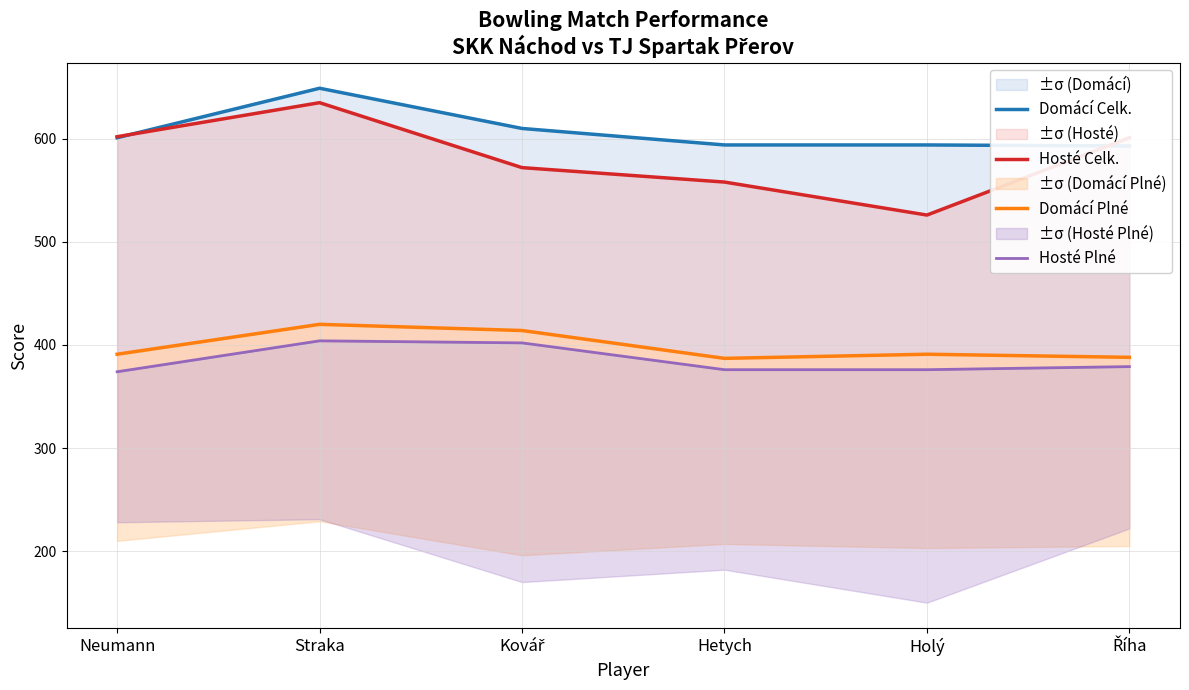

True or false: Domácí Plné has a value of 547 at Říha.

False